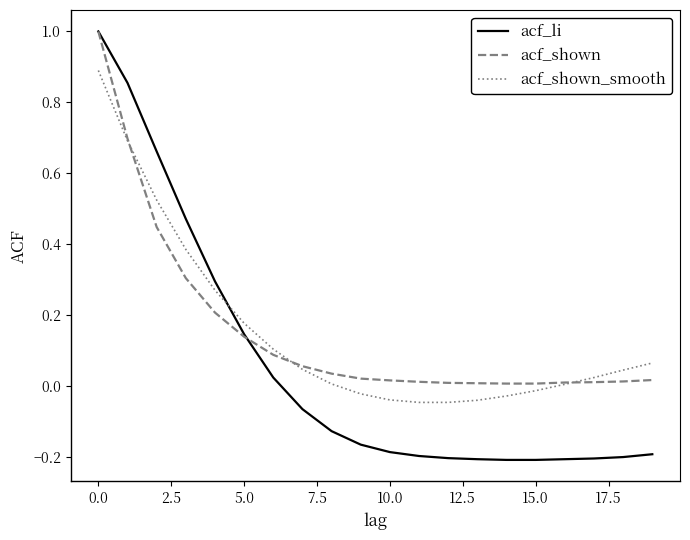

Which series has the largest range (max minus min)?

acf_li